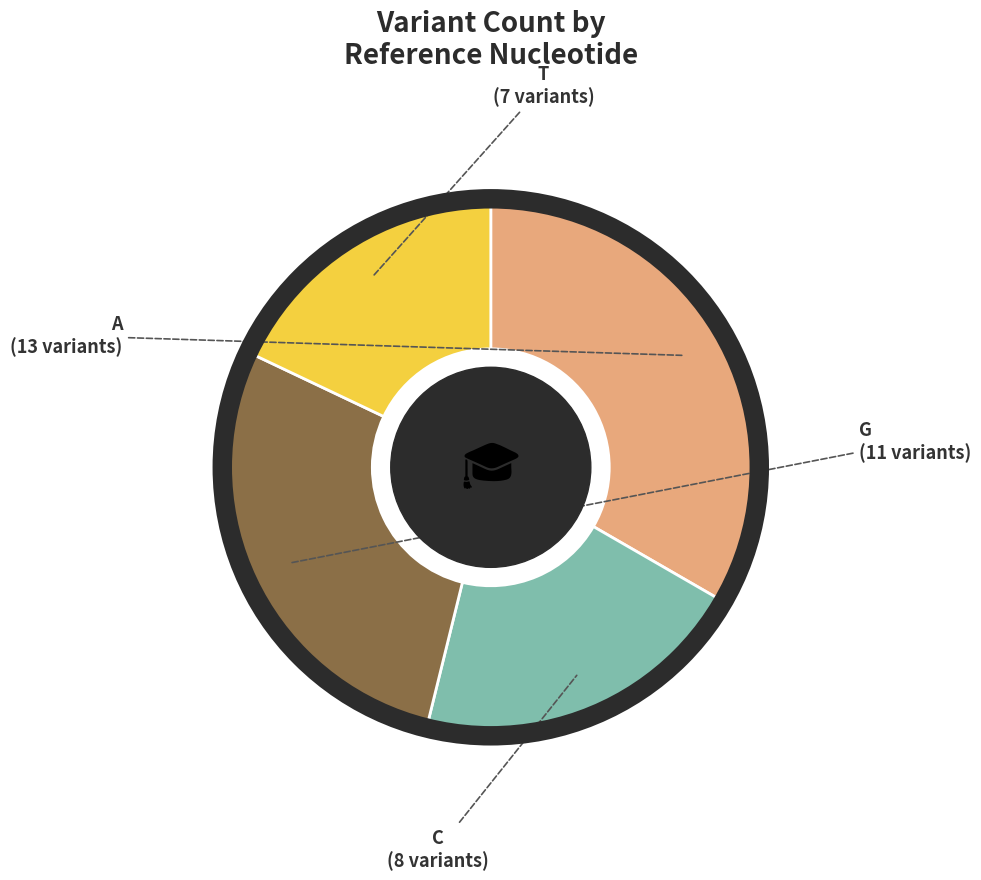

Rank the categories by value from lowest to highest.

T, C, G, A